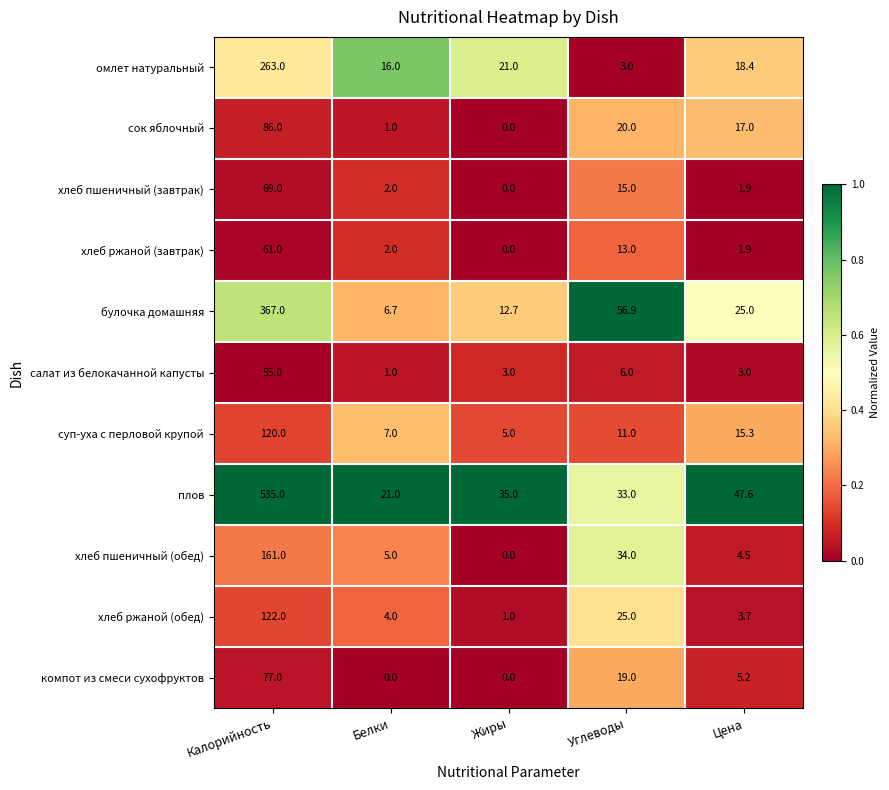

What is the spread (max minus min) of values at Жиры?

35.0